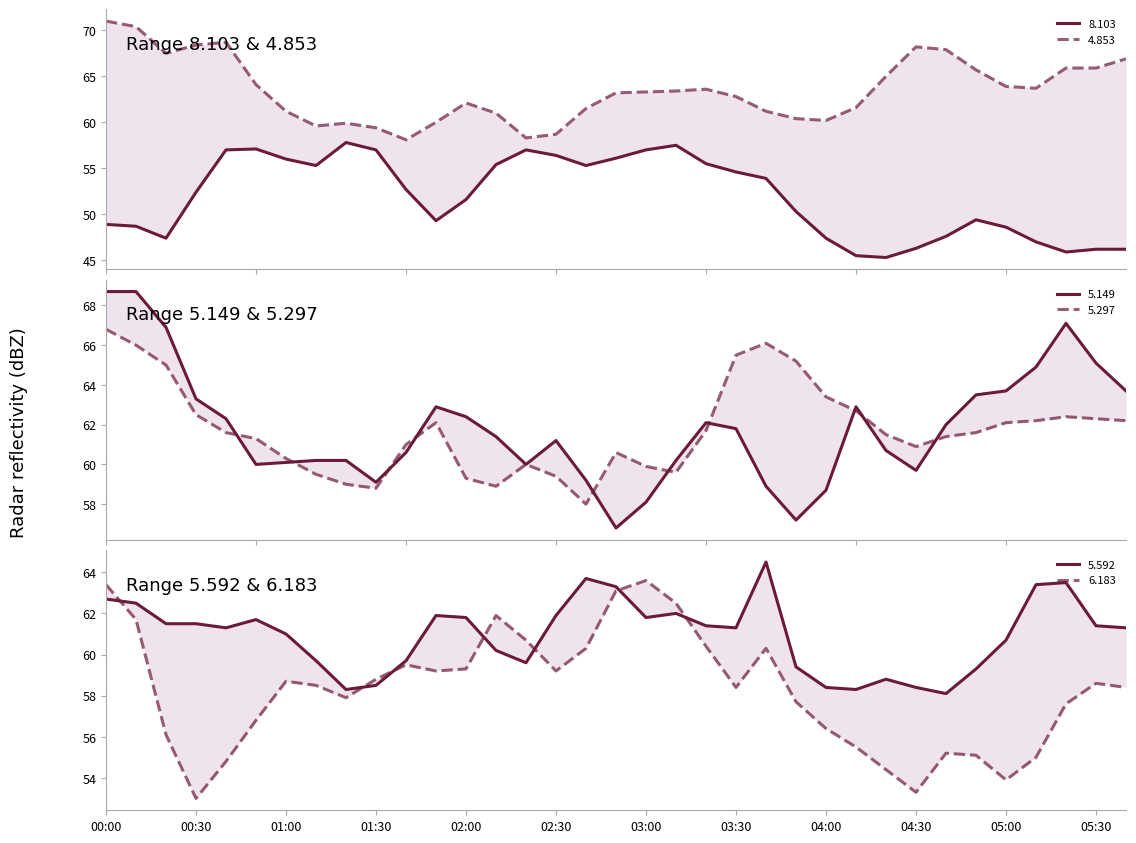

True or false: 8.103 and 5.297 cross at least once.

False